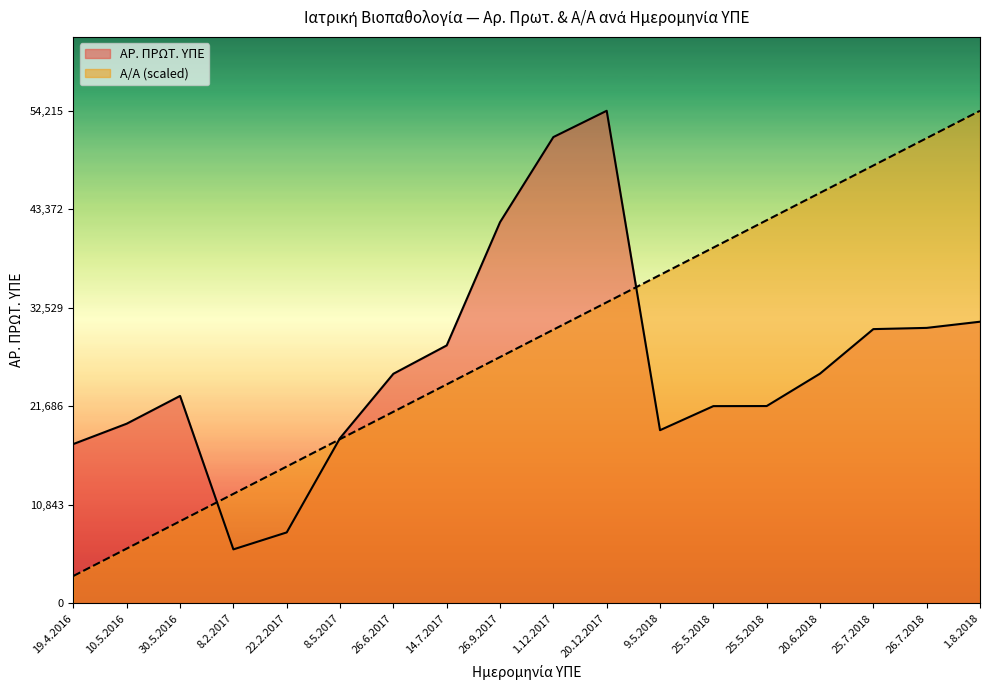

What is the maximum value shown in the chart?

54215.0